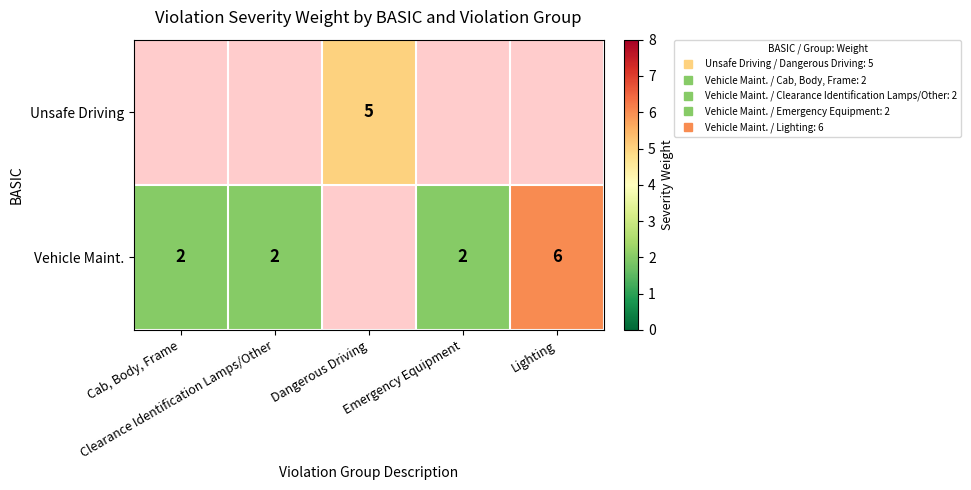

What is the maximum value shown in the chart?

6.0